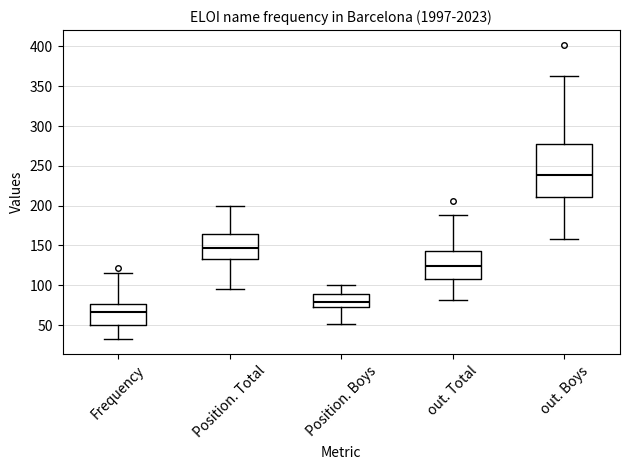

Which box's median line is the lowest?

Frequency